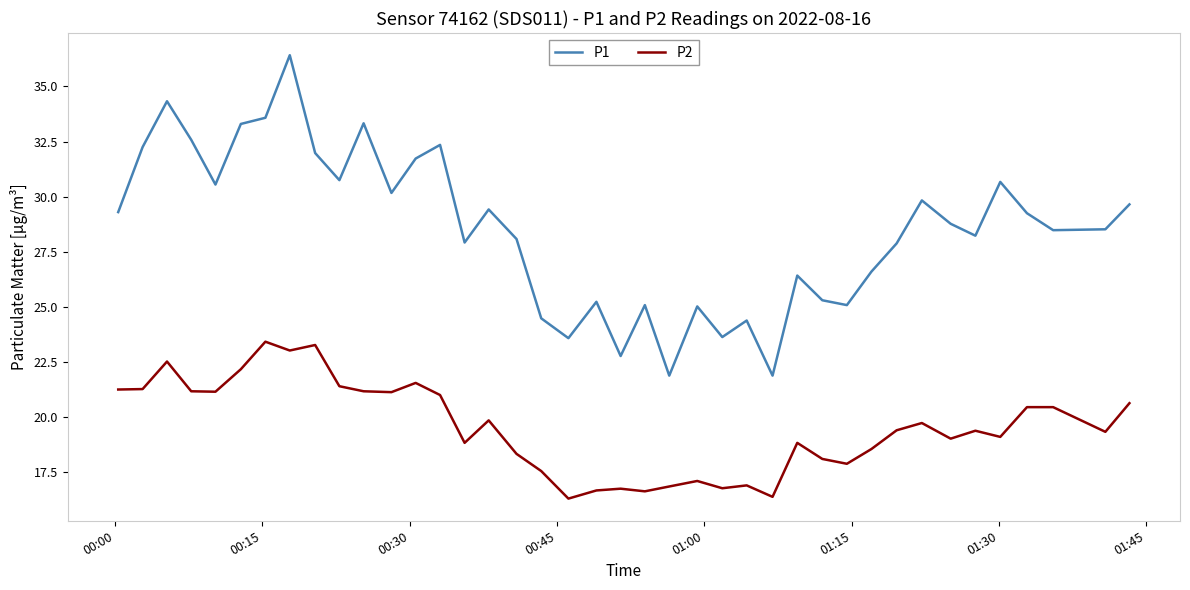

True or false: P2 and P1 intersect in this chart.

False